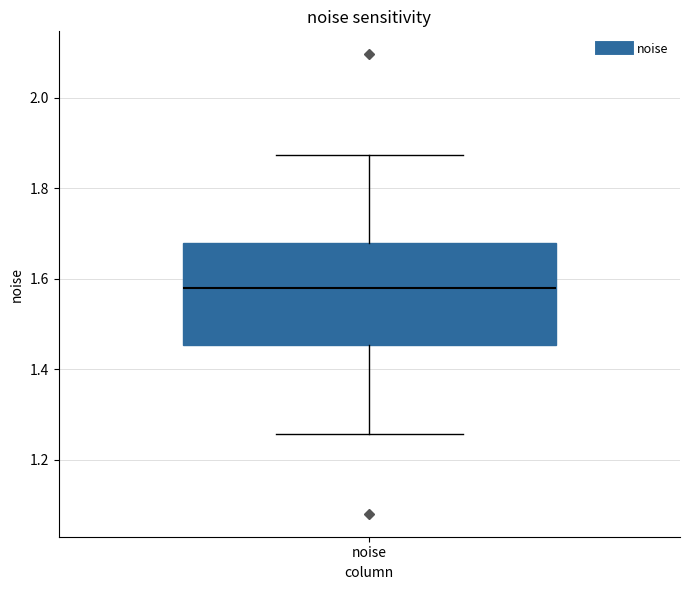

Where does the upper whisker of the box for noise end on the y-axis? The values are not printed on the chart, so give them approximately, as read against the axis.

1.88